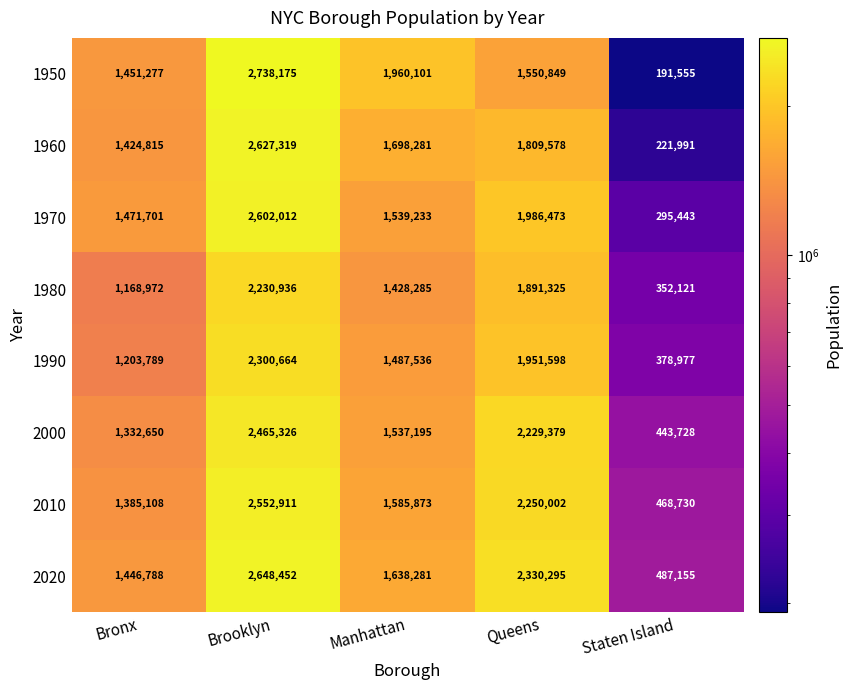

Rank the categories by 2010 value from highest to lowest.

Brooklyn, Queens, Manhattan, Bronx, Staten Island